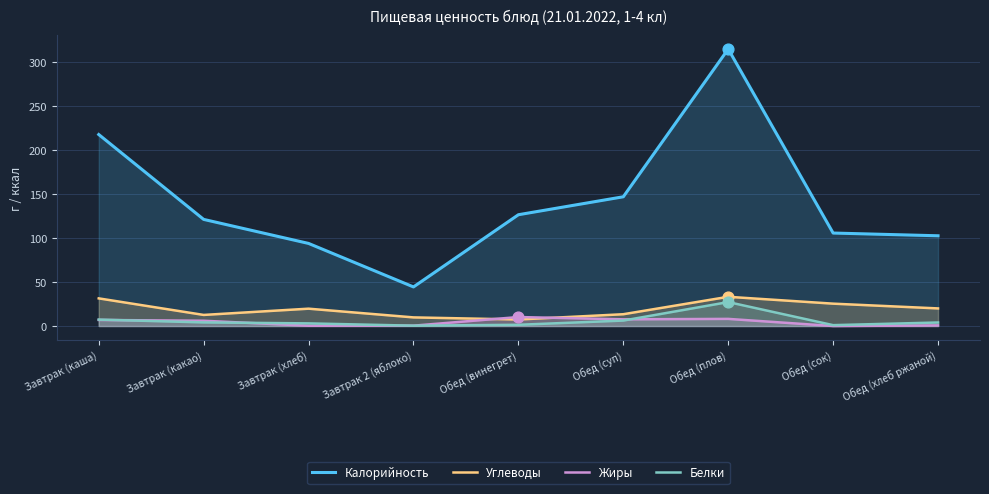

At which category is the sum across all series the highest?

Обед (плов)